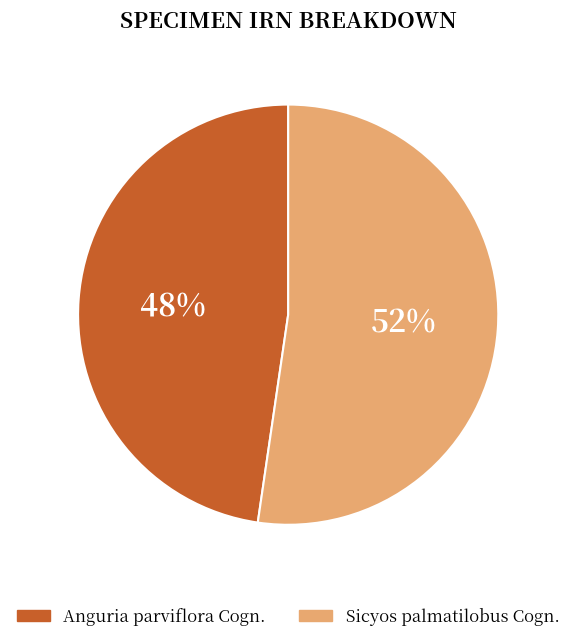

Rank the categories by value from lowest to highest.

Anguria parviflora Cogn., Sicyos palmatilobus Cogn.